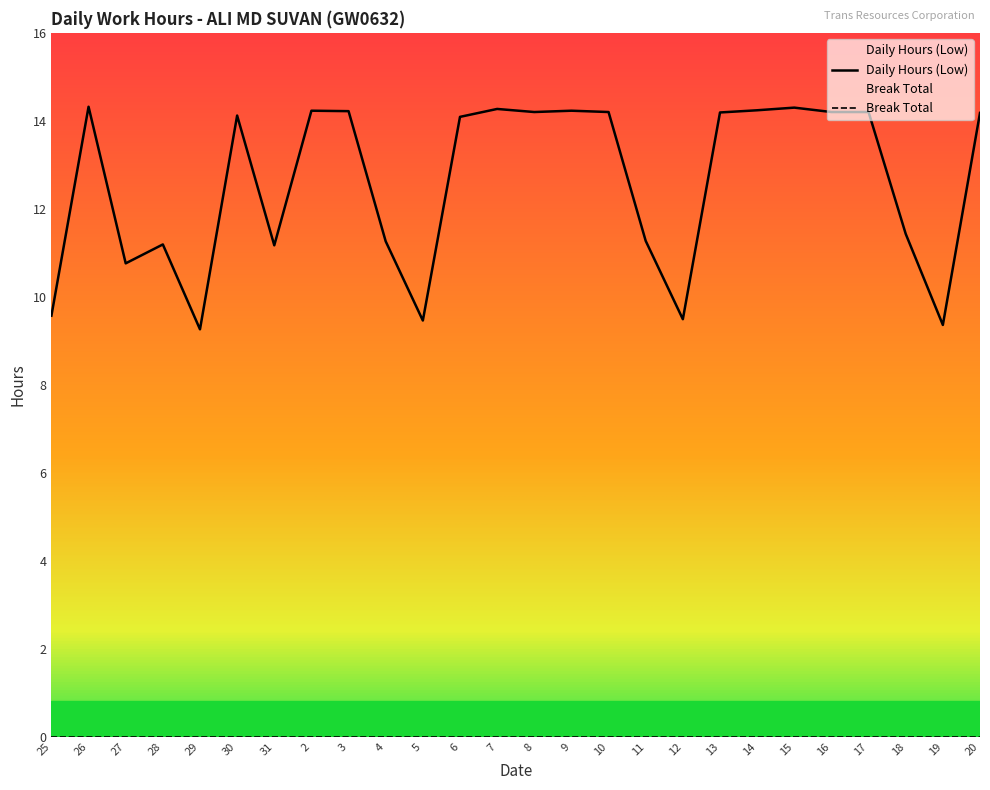

Rank the categories by value from highest to lowest.

26, 15, 7, 14, 2, 9, 3, 8, 10, 16, 17, 13, 20, 30, 6, 18, 11, 4, 28, 31, 27, 25, 12, 5, 19, 29